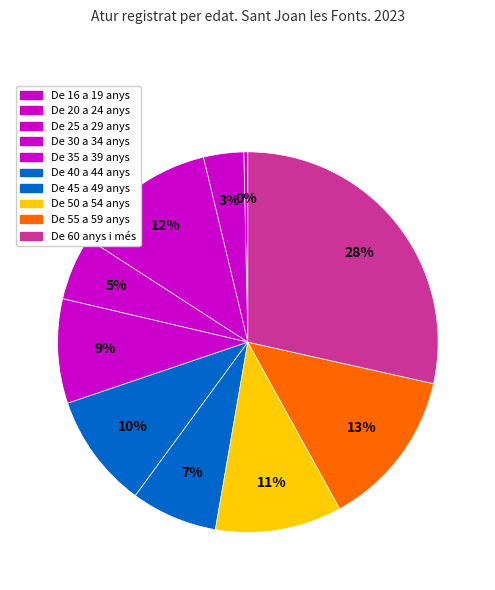

To the nearest percent, what portion does De 55 a 59 anys represent?

13%